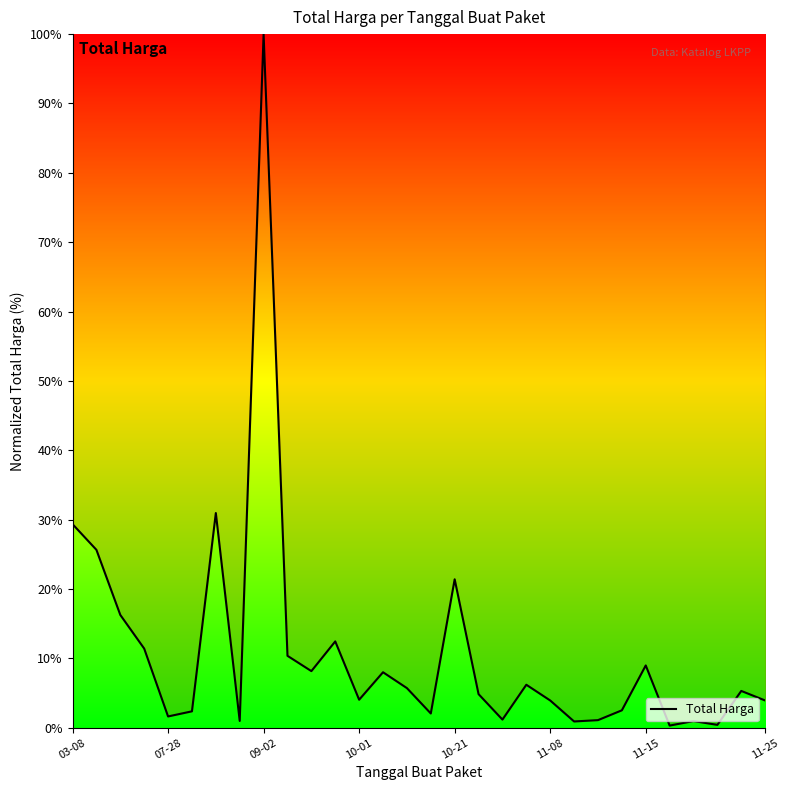

True or false: the data has more than 1 interior local peaks.

True